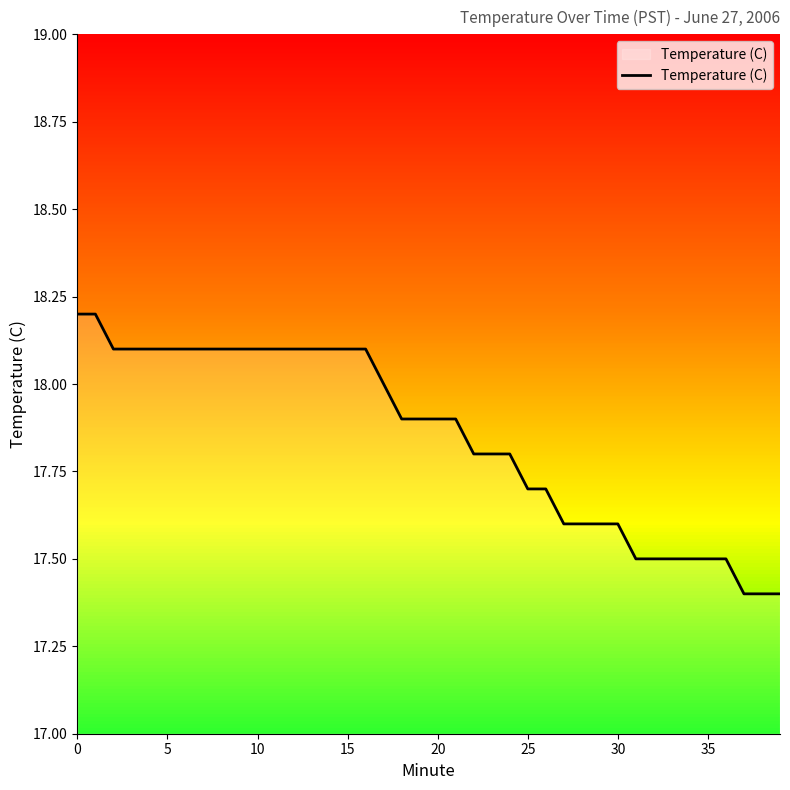

What is the greatest value displayed?

18.2